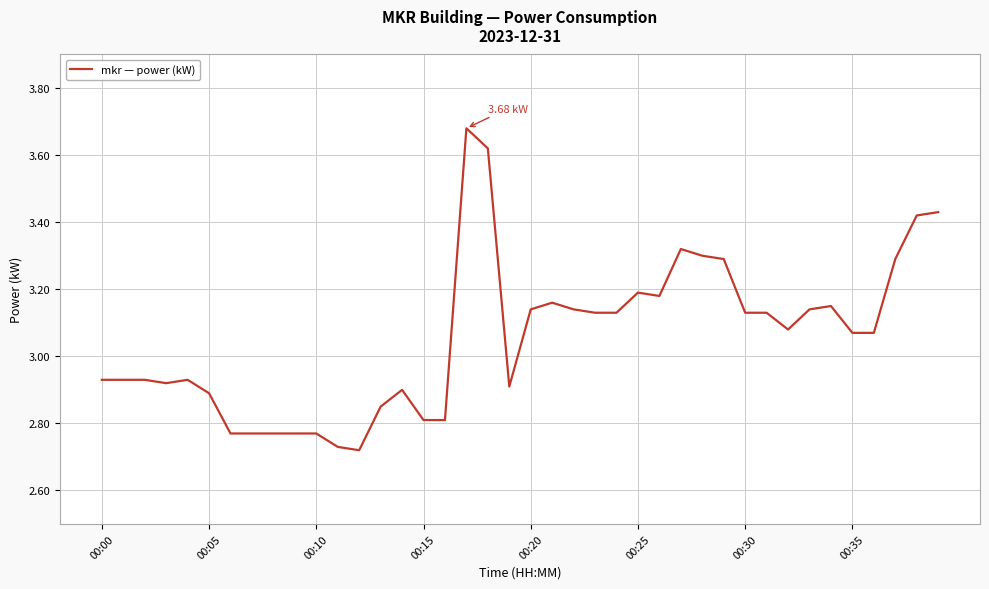

What is the difference between the maximum and minimum values?

1.0